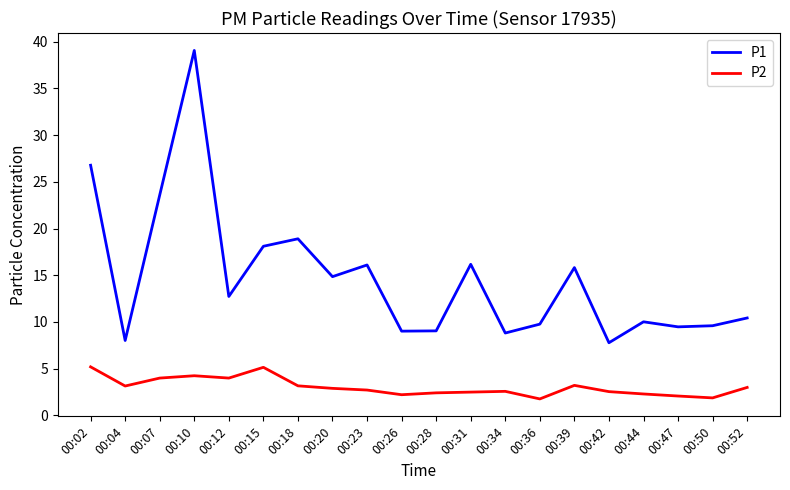

True or false: P1 and P2 intersect in this chart.

False